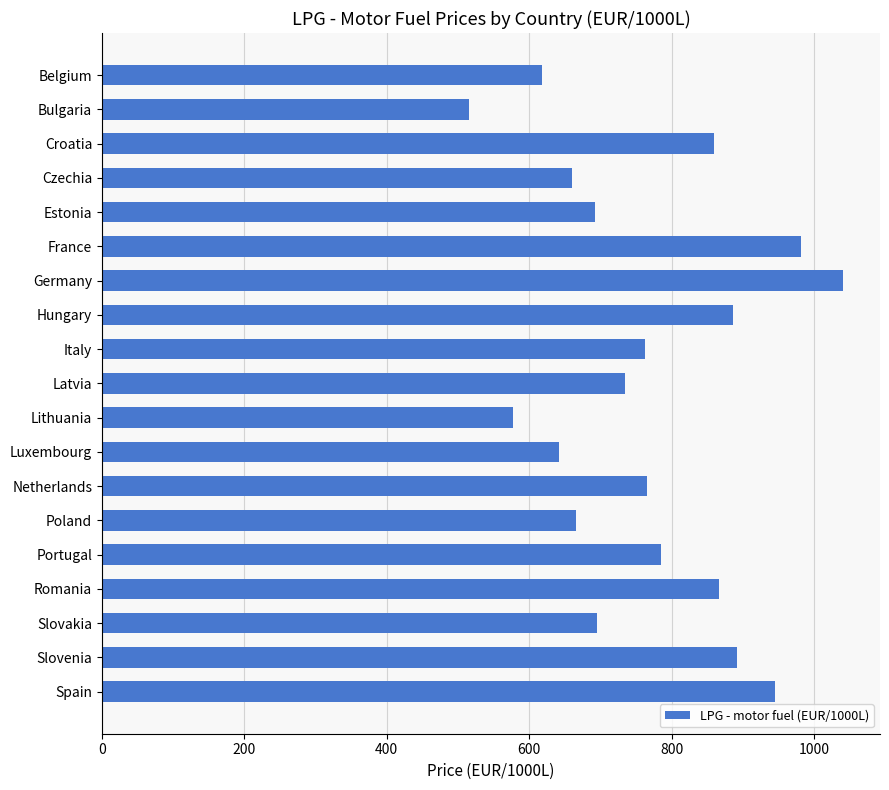

Approximately how many times larger is the value at Bulgaria compared to France?

0.5